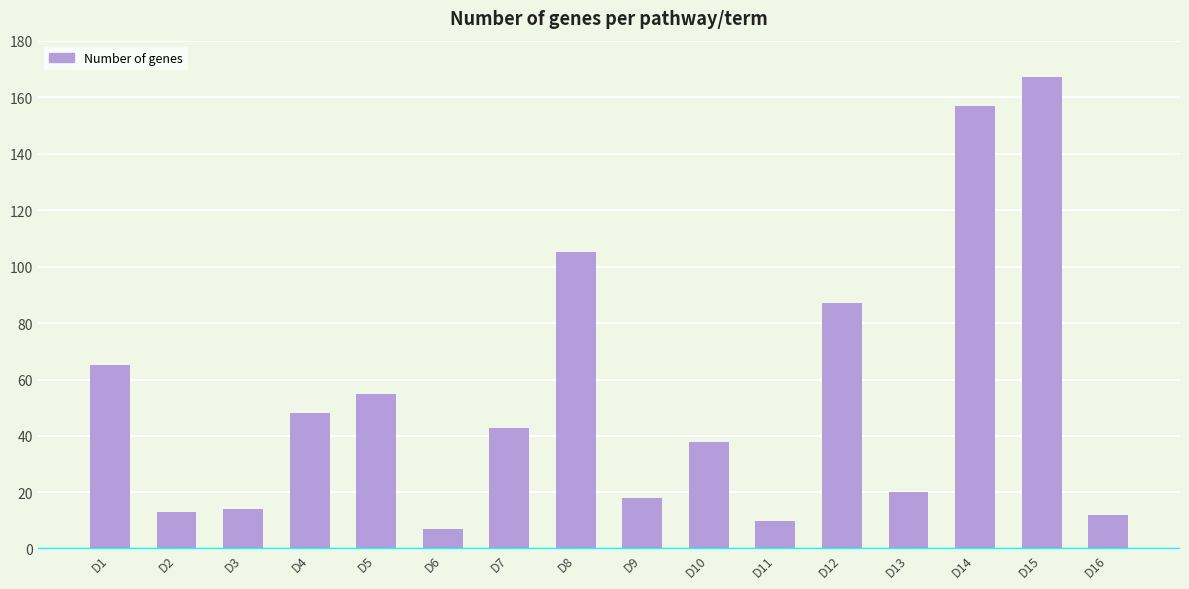

Reading right to left, transcribe all the data shown in this chart.

D16=12	D15=167	D14=157	D13=20	D12=87	D11=10	D10=38	D9=18	D8=105	D7=43	D6=7	D5=55	D4=48	D3=14	D2=13	D1=65